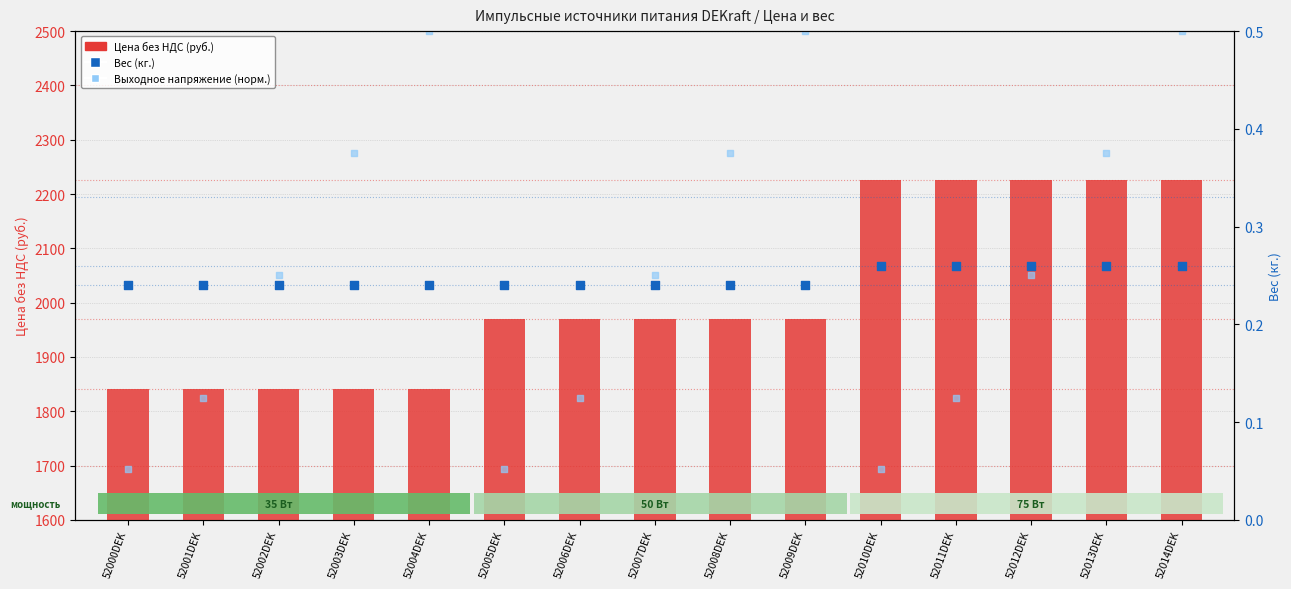

What is the total value across all series at 52013DEK?

4500.3